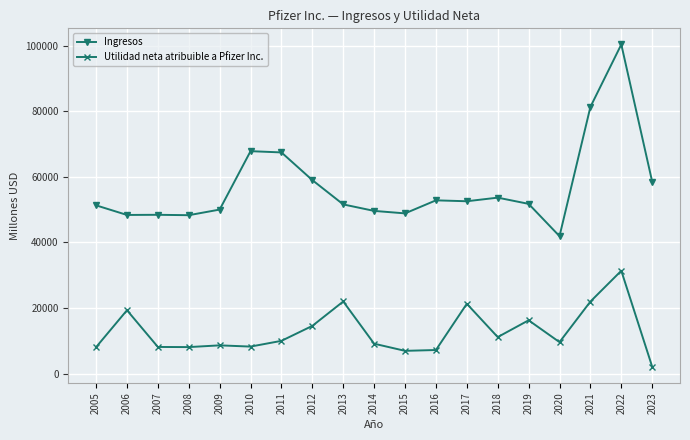

Rank the series by their average value, from lowest to highest.

Utilidad neta atribuible a Pfizer Inc., Ingresos